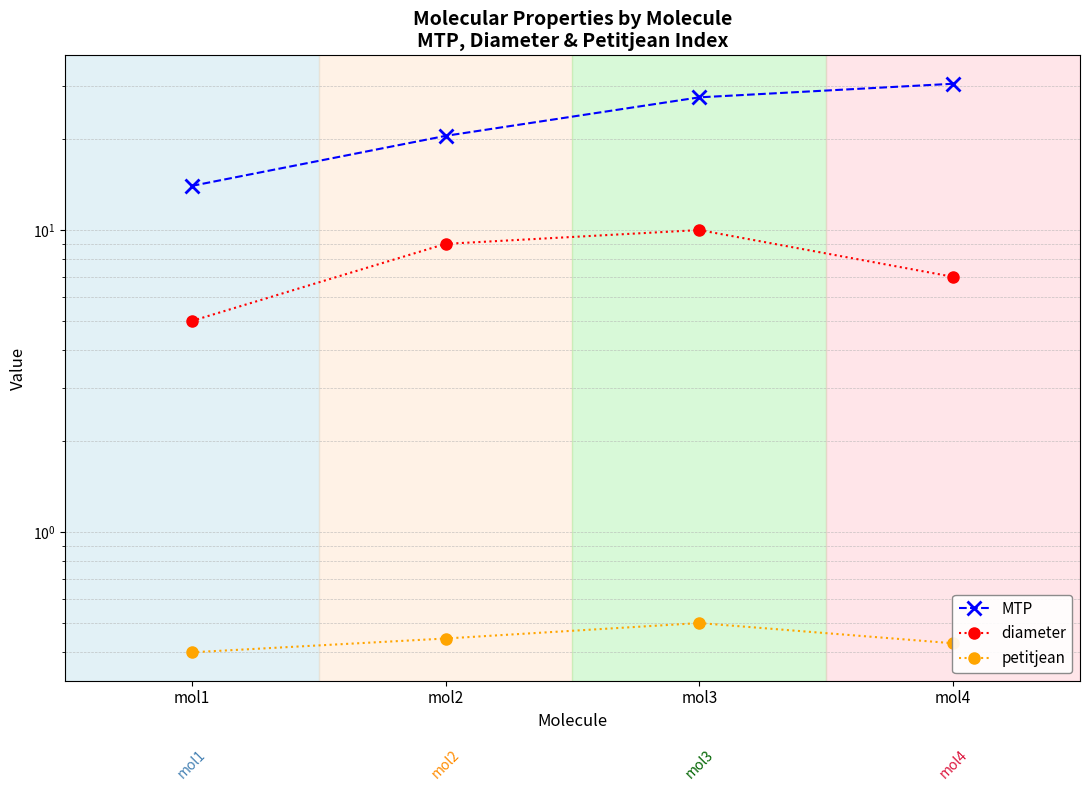

Reading left to right, extract all data points from this chart.

MTP: mol1=14.0	mol2=20.5	mol3=27.5	mol4=30.5
diameter: mol1=5.0	mol2=9.0	mol3=10.0	mol4=7.0
petitjean: mol1=0.4	mol2=0.4	mol3=0.5	mol4=0.4